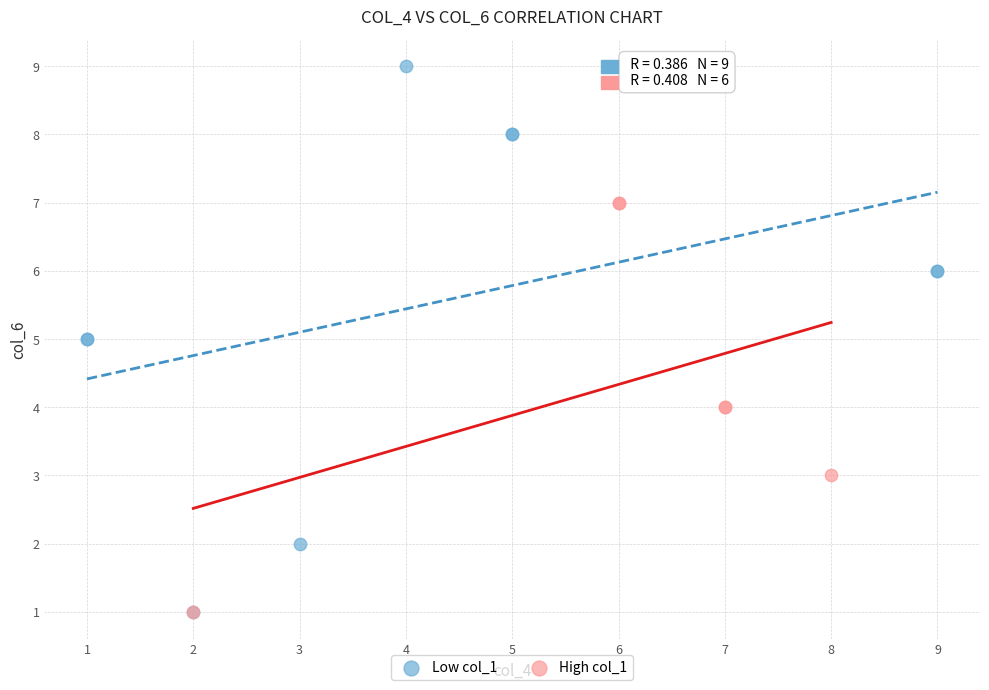

Which series has the largest Y range (max minus min)?

Low col_1